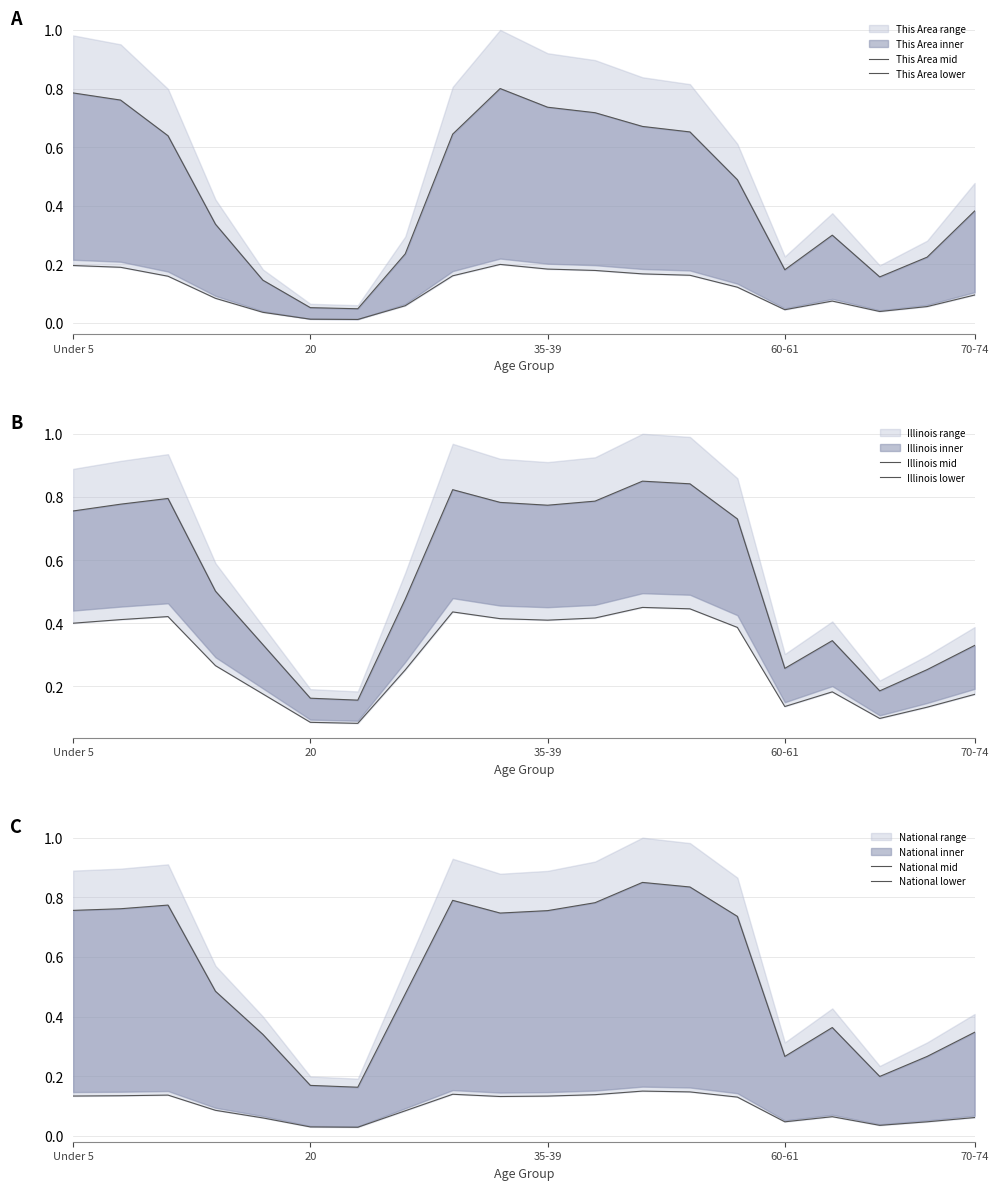

True or false: This Area mid has a value of 0.1 at 60-61.

False